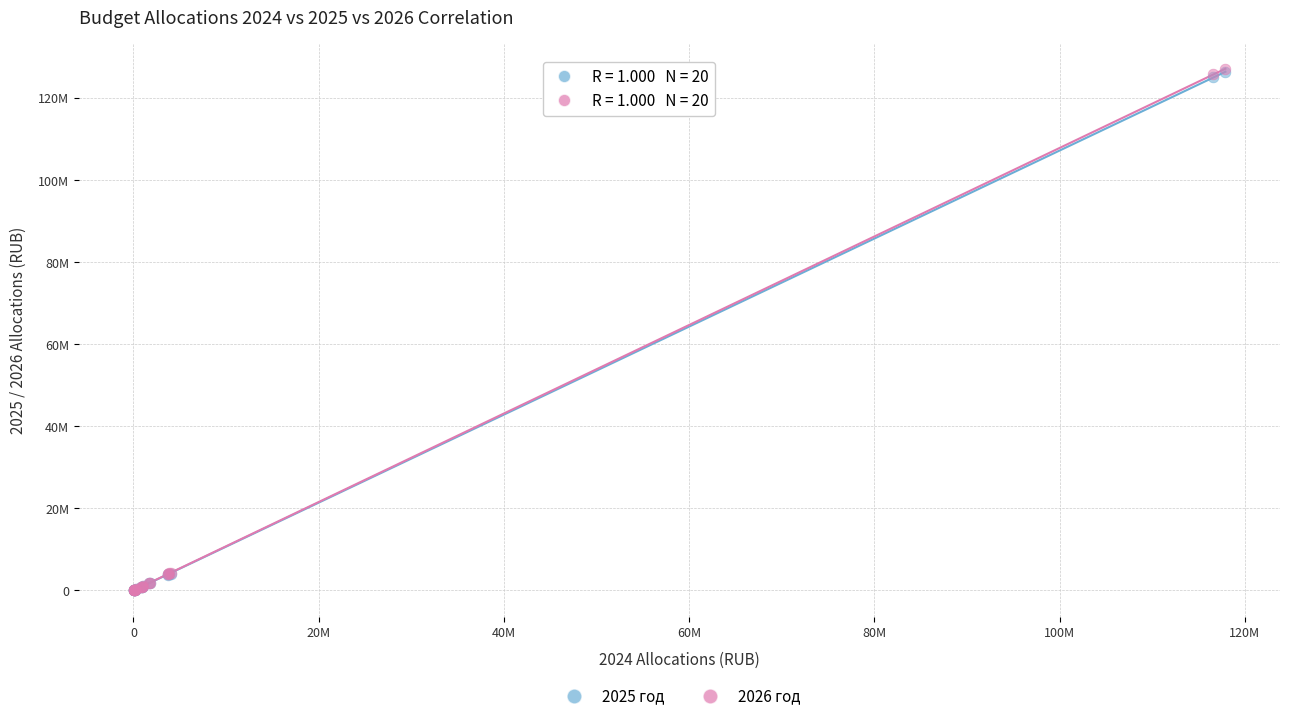

What are all the series names shown in the legend?

2025 год, 2026 год